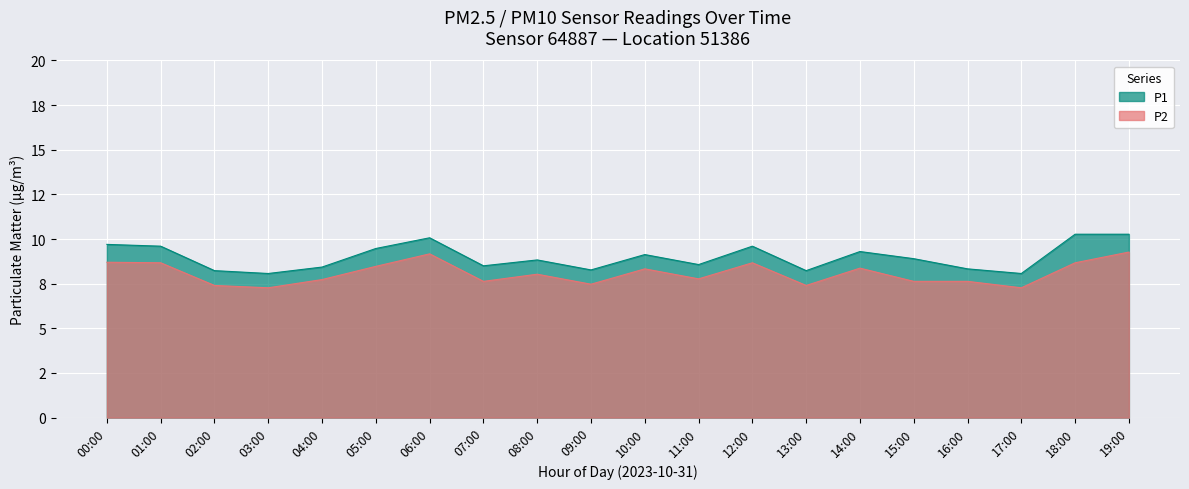

At which label is P2 closest to 8?

08:00